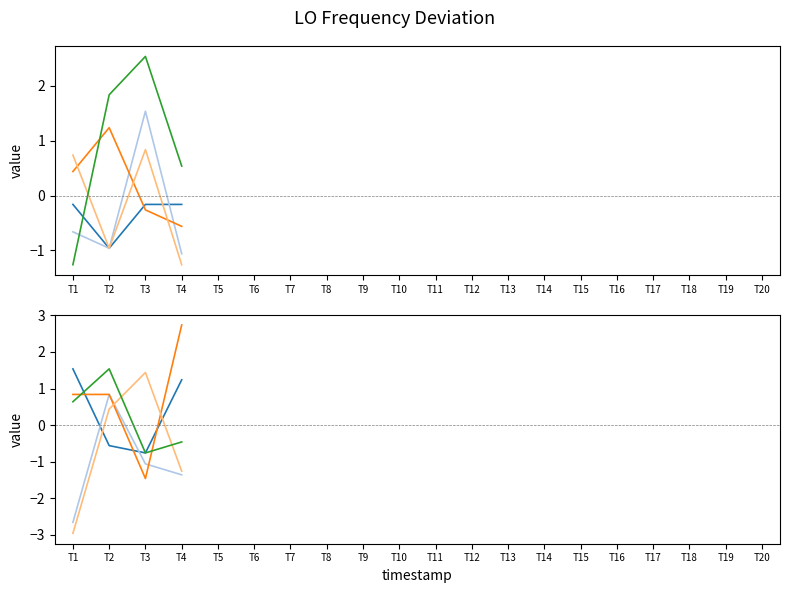

Which series has the largest range (max minus min)?

seg_3